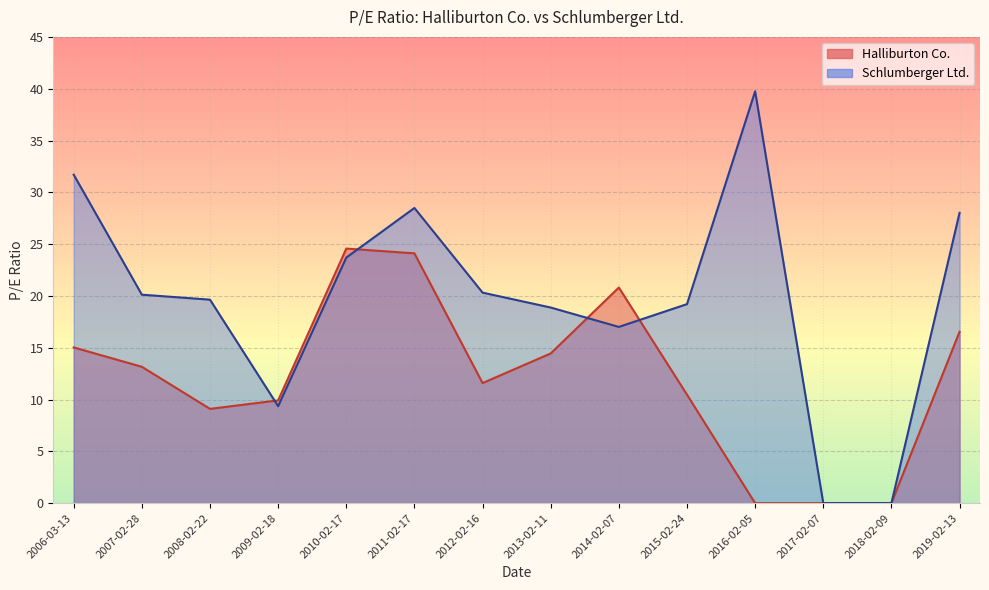

Which series ends up on top after the final intersection of Halliburton Co. and Schlumberger Ltd.?

Schlumberger Ltd.